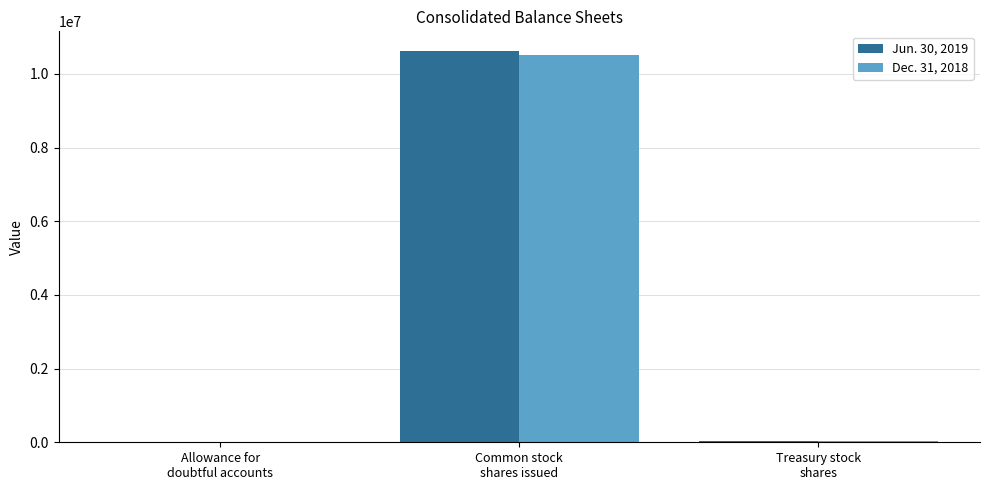

What is the greatest value displayed?

10626390